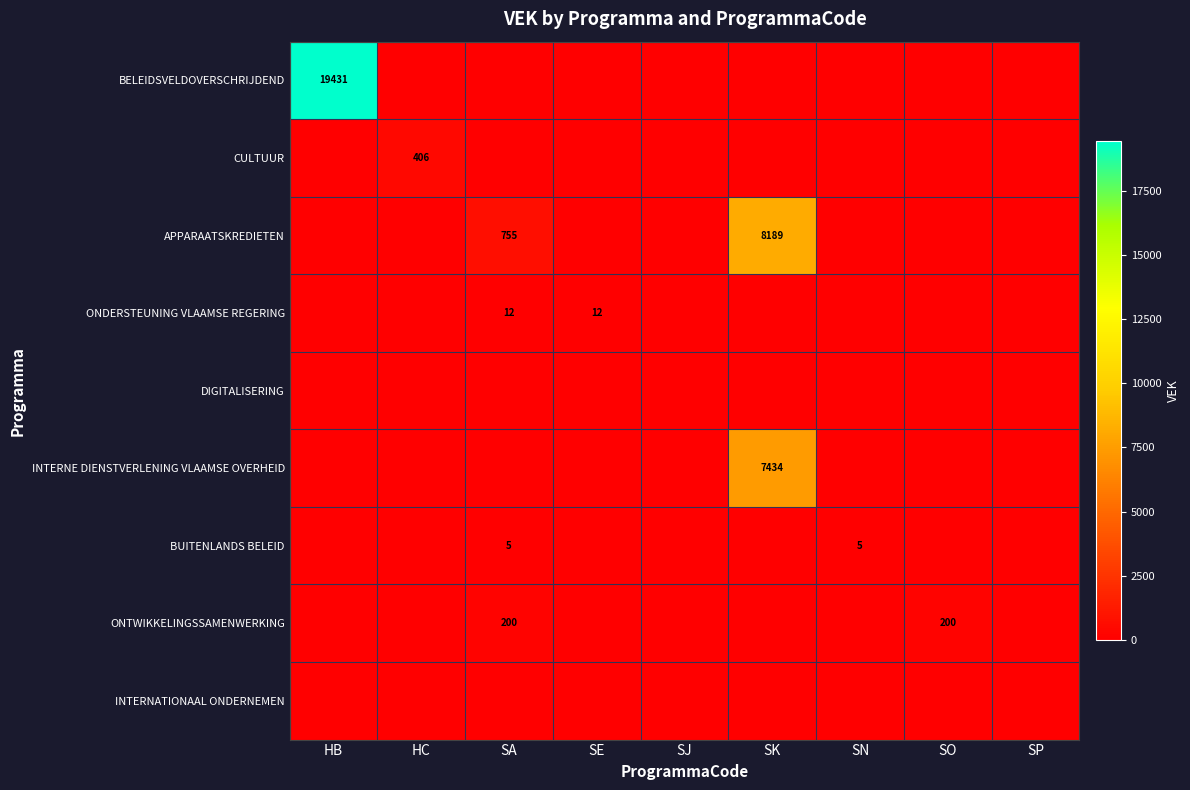

Which series has the largest total across all categories?

BELEIDSVELDOVERSCHRIJDEND